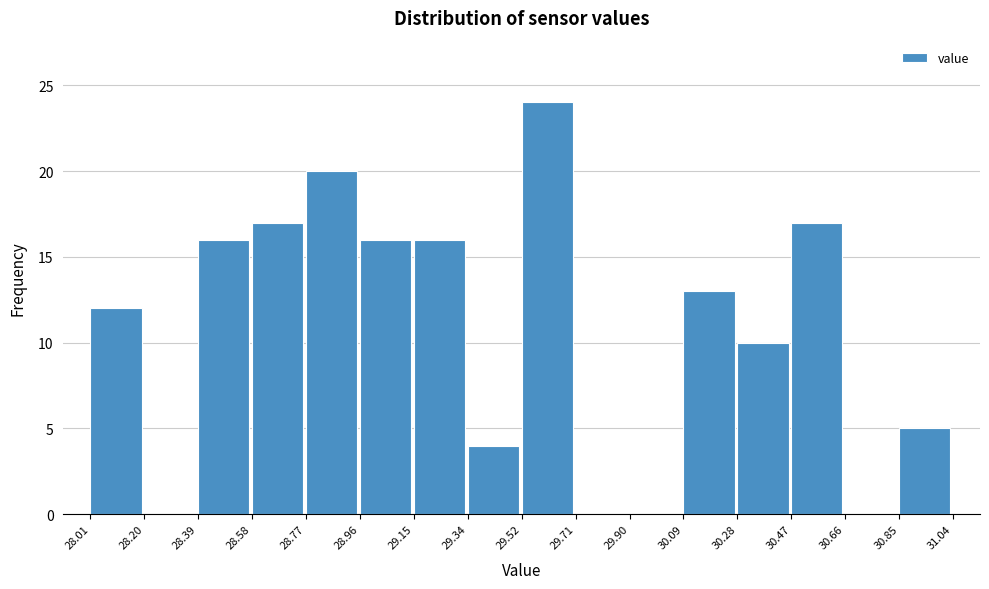

What is the height of the bar covering 28.01 to 28.20 on the x-axis? The values are not printed on the chart, so give them approximately, as read against the axis.

12